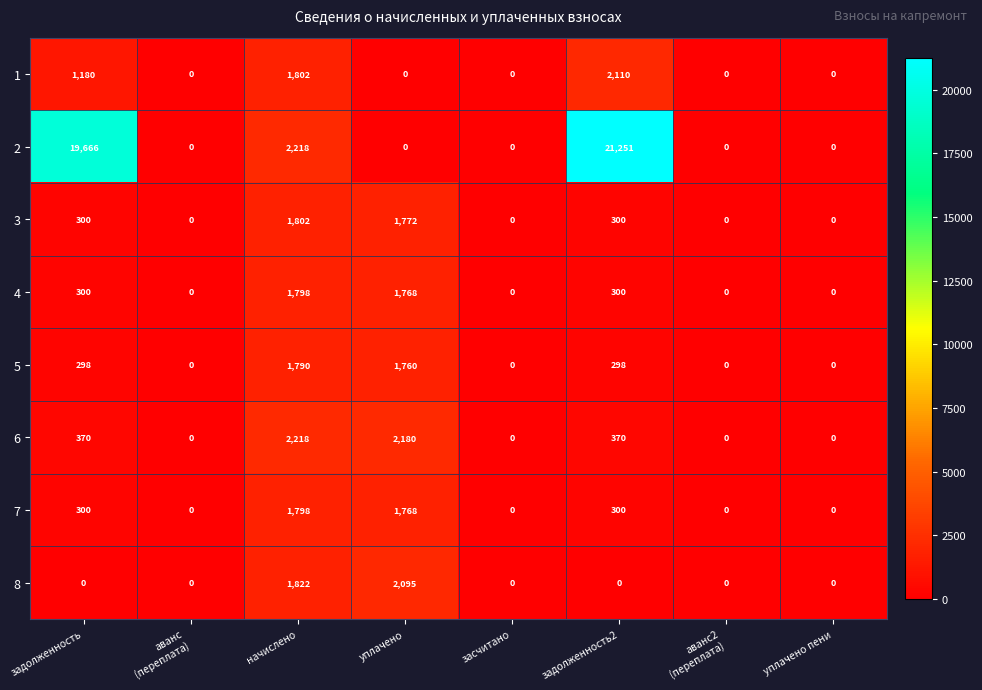

What is the maximum value shown in the chart?

21251